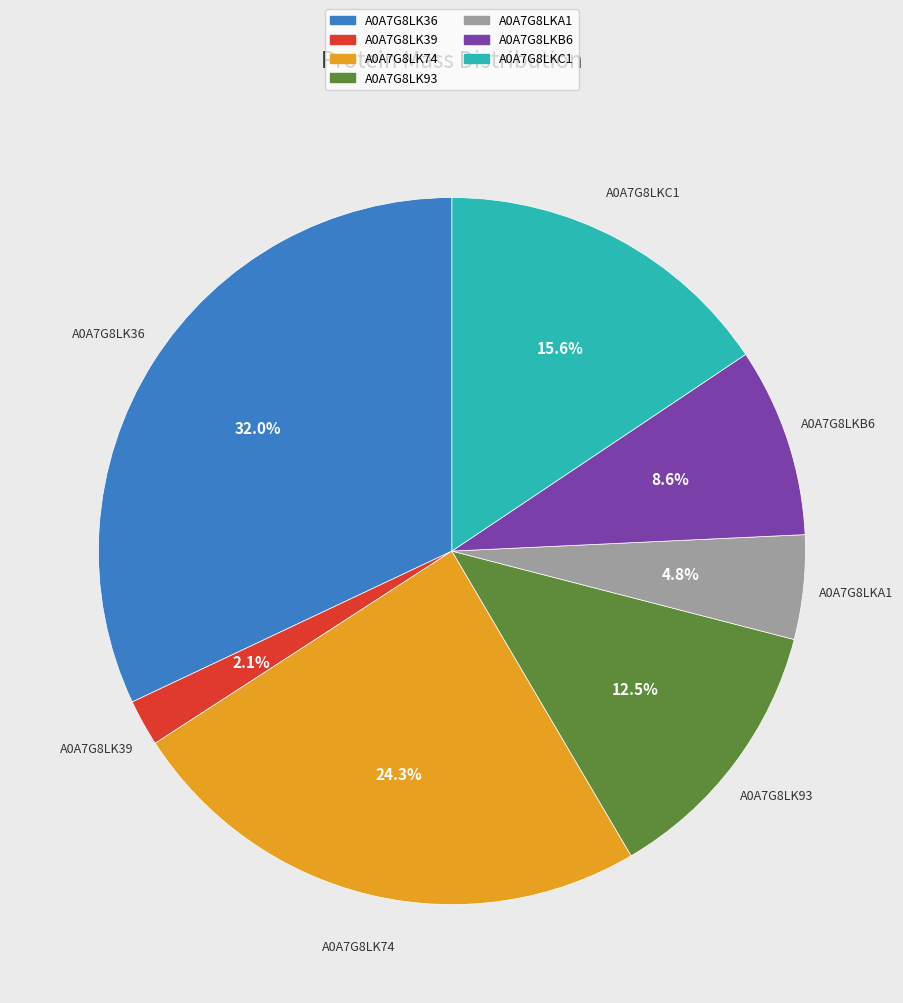

To the nearest percent, what portion does A0A7G8LK39 represent?

2%